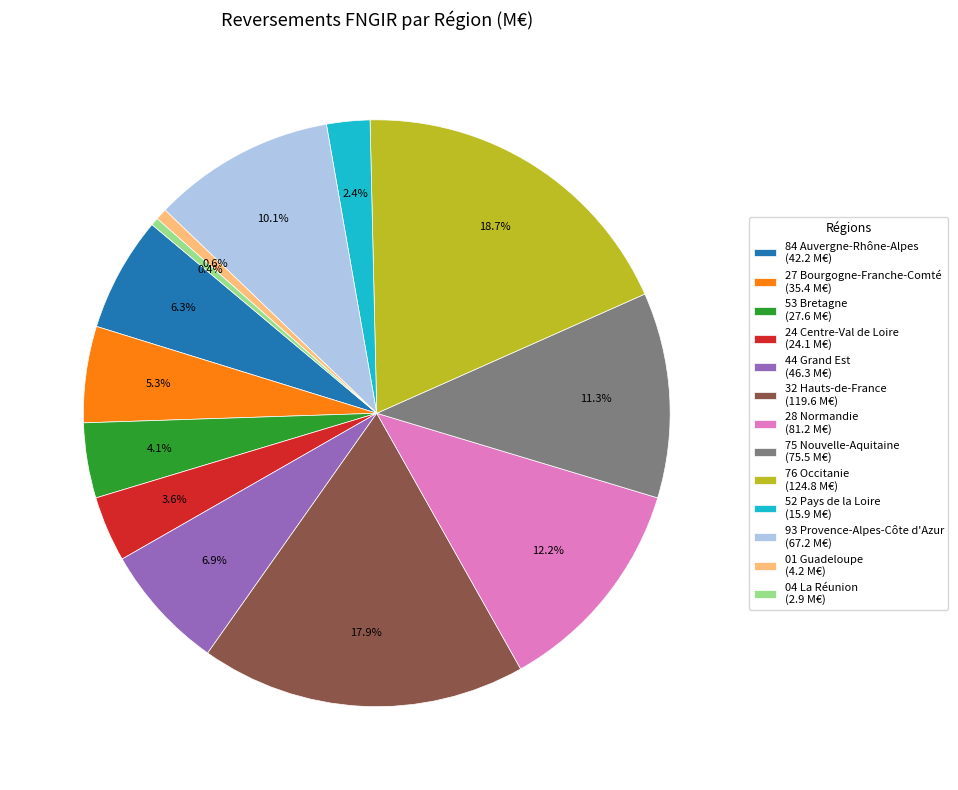

Between 84 Auvergne-Rhône-Alpes (42.2 M€) and 01 Guadeloupe (4.2 M€), which is larger?

84 Auvergne-Rhône-Alpes (42.2 M€)